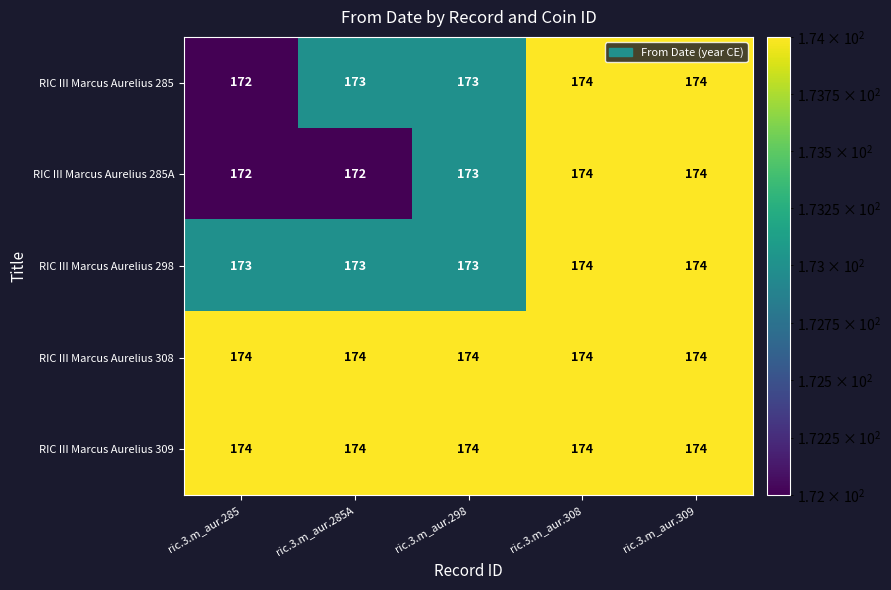

How many RIC III Marcus Aurelius 298 values are between 173 and 174?

5